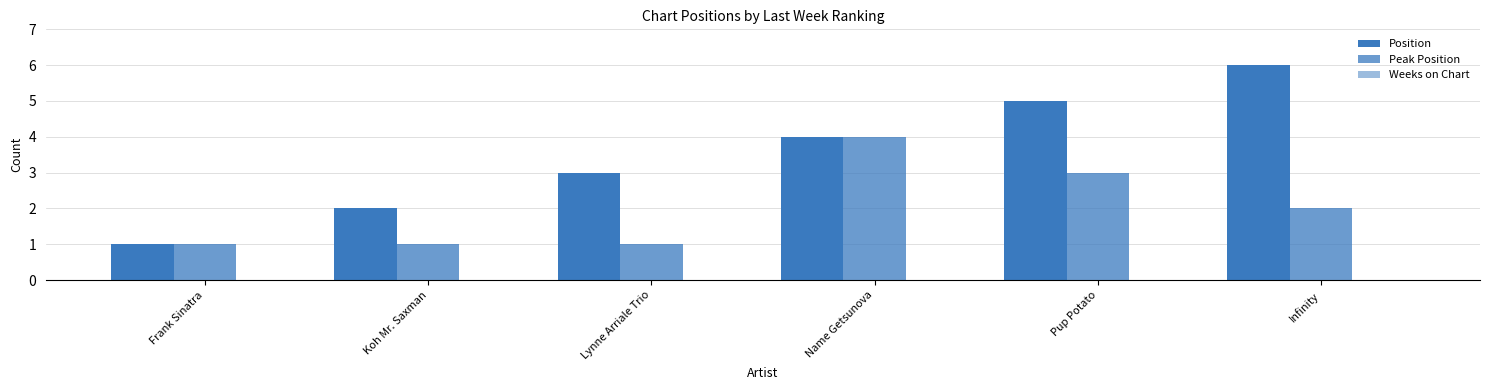

Are the bars grouped side by side (vs. stacked)?

Yes